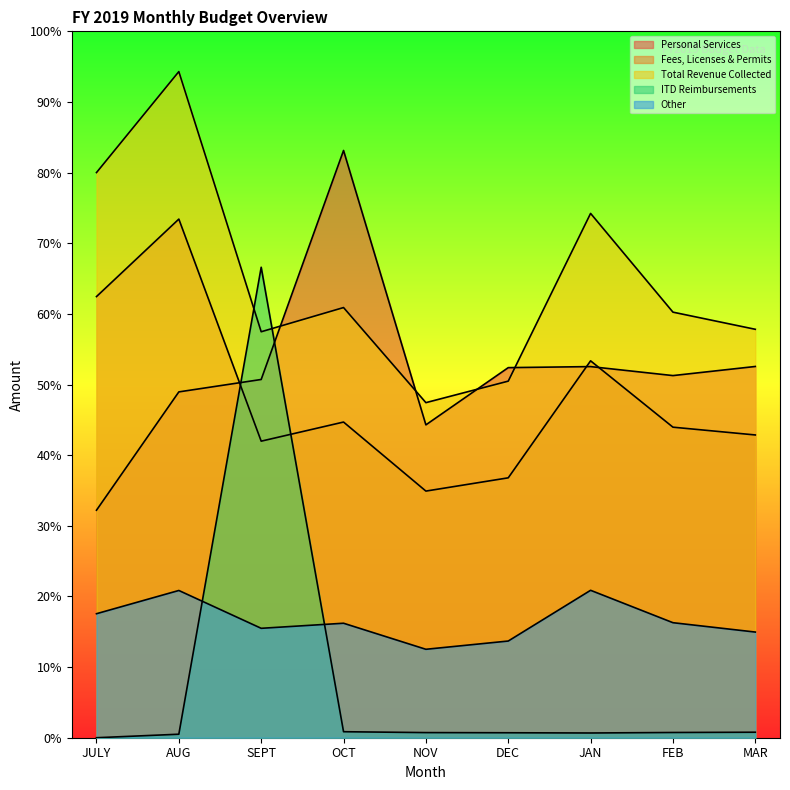

How many intersections are there between Personal Services and Fees, Licenses & Permits?

3